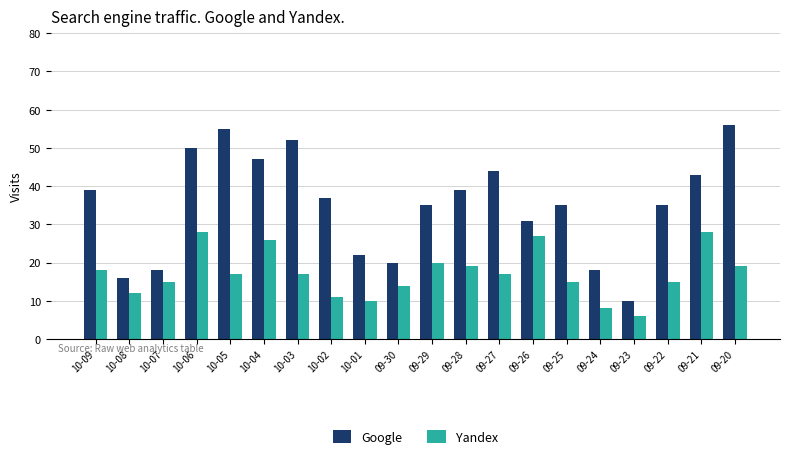

Reading right to left, extract all data points from this chart.

Google: 09-20=56	09-21=43	09-22=35	09-23=10	09-24=18	09-25=35	09-26=31	09-27=44	09-28=39	09-29=35	09-30=20	10-01=22	10-02=37	10-03=52	10-04=47	10-05=55	10-06=50	10-07=18	10-08=16	10-09=39
Yandex: 09-20=19	09-21=28	09-22=15	09-23=6	09-24=8	09-25=15	09-26=27	09-27=17	09-28=19	09-29=20	09-30=14	10-01=10	10-02=11	10-03=17	10-04=26	10-05=17	10-06=28	10-07=15	10-08=12	10-09=18